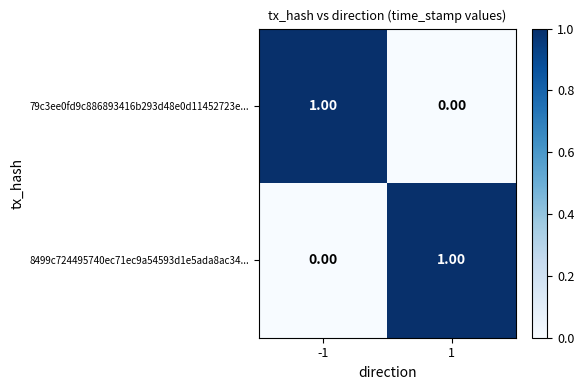

Rank the series at 1 from lowest to highest value.

79c3ee0fd9c886893416b293d48e0d11452723e..., 8499c724495740ec71ec9a54593d1e5ada8ac34...